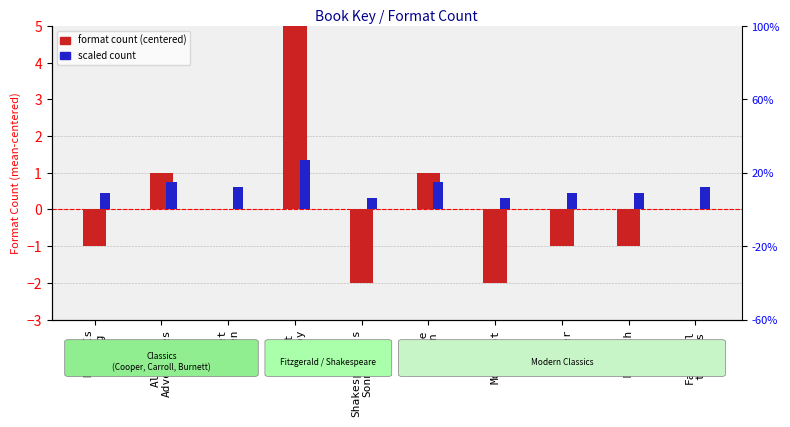

Rank the series by their average value, from lowest to highest.

format count (centered), scaled format count